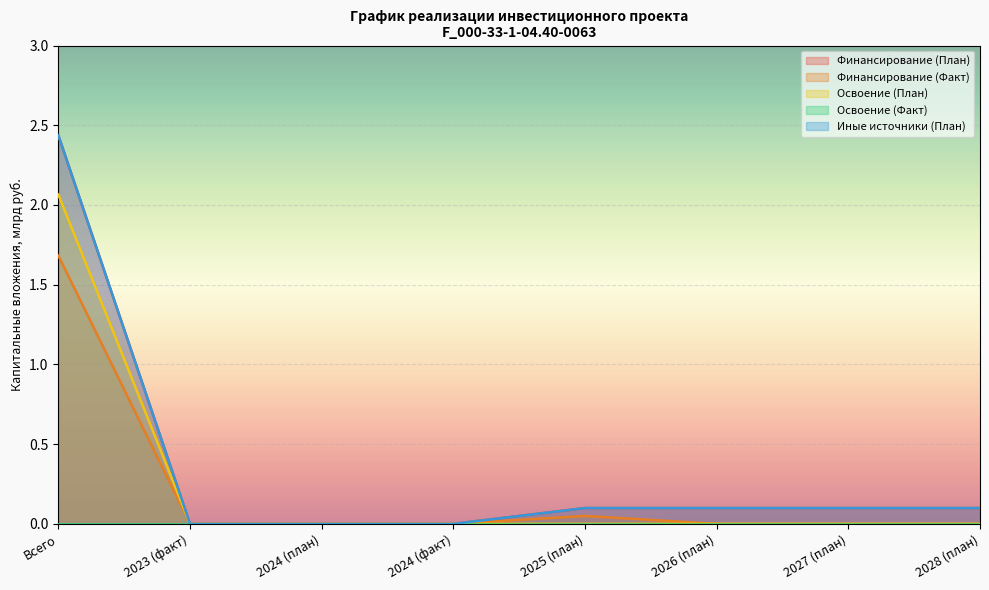

Reading left to right, extract all data points from this chart.

Финансирование (План): Всего=2.4	2023 (факт)=0.0	2024 (план)=0.0	2024 (факт)=0.0	2025 (план)=0.1	2026 (план)=0.1	2027 (план)=0.1	2028 (план)=0.1
Финансирование (Факт): Всего=1.7	2023 (факт)=0.0	2024 (план)=0.0	2024 (факт)=0.0	2025 (план)=0.0	2026 (план)=0.0	2027 (план)=0.0	2028 (план)=0.0
Освоение (План): Всего=2.1	2023 (факт)=0.0	2024 (план)=0.0	2024 (факт)=0.0	2025 (план)=0.0	2026 (план)=0.0	2027 (план)=0.0	2028 (план)=0.0
Иные источники (План): Всего=2.4	2023 (факт)=0.0	2024 (план)=0.0	2024 (факт)=0.0	2025 (план)=0.1	2026 (план)=0.1	2027 (план)=0.1	2028 (план)=0.1